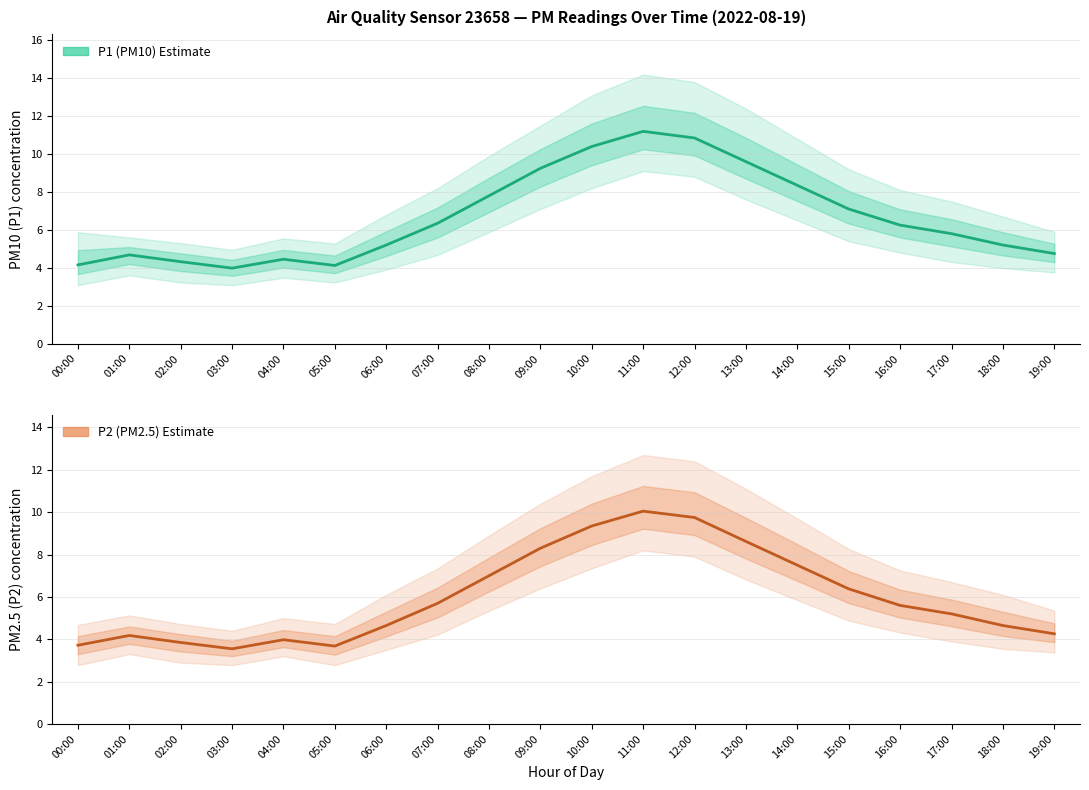

What is the highest value of the P1 (PM10) Estimate series?

11.2